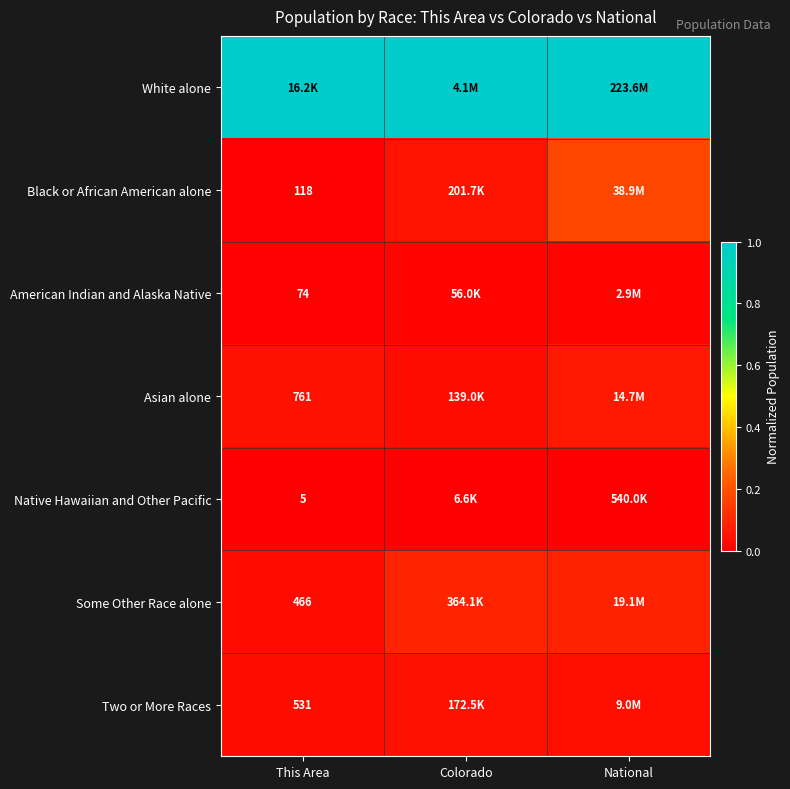

Rank the series by their maximum value, from lowest to highest.

Native Hawaiian and Other Pacific, American Indian and Alaska Native, Two or More Races, Asian alone, Some Other Race alone, Black or African American alone, White alone